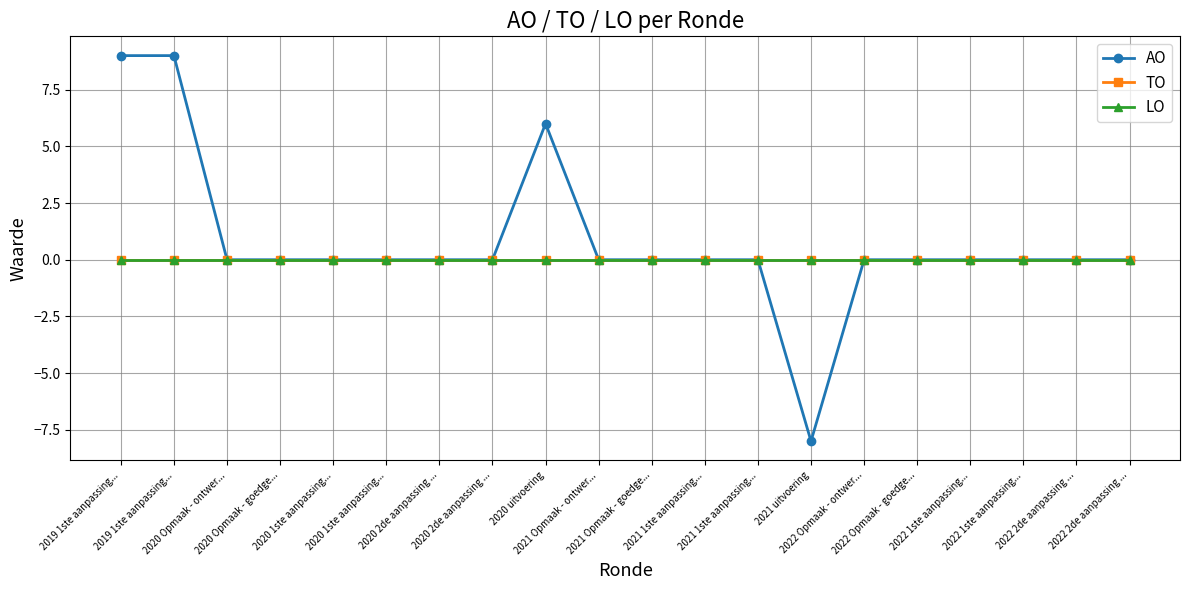

Is this an area chart (filled region under the line)?

No